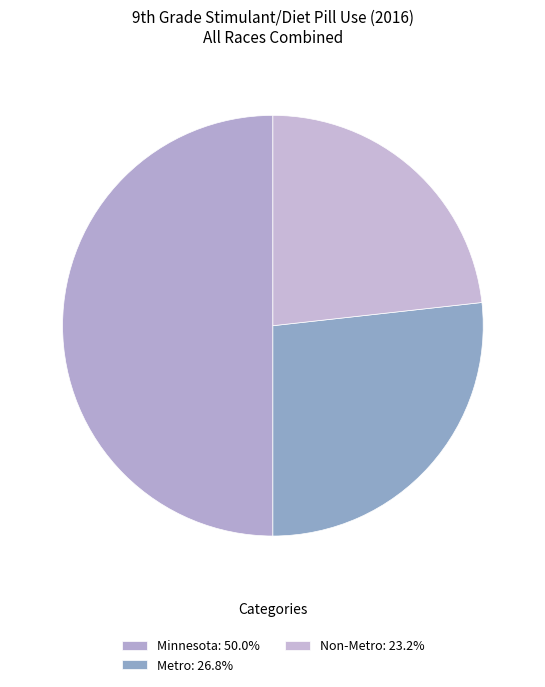

How many slices are in this pie chart?

3